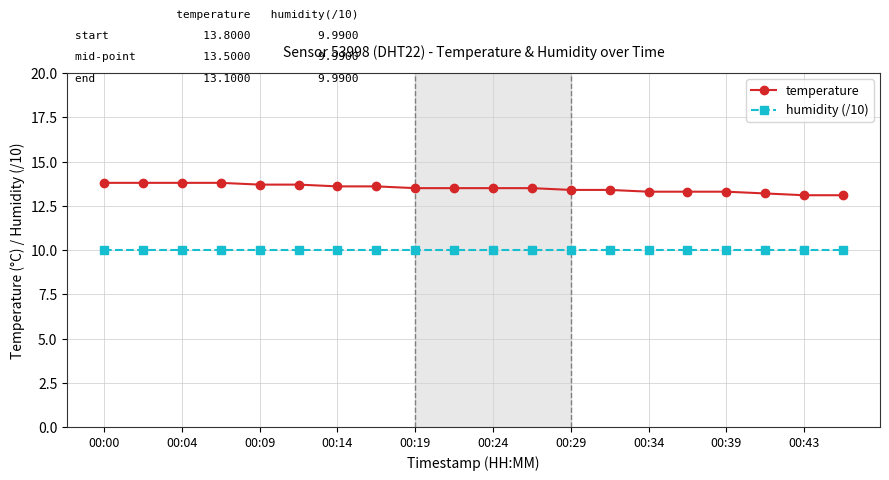

What is the value of the temperature point at the 19th from the left?

13.1